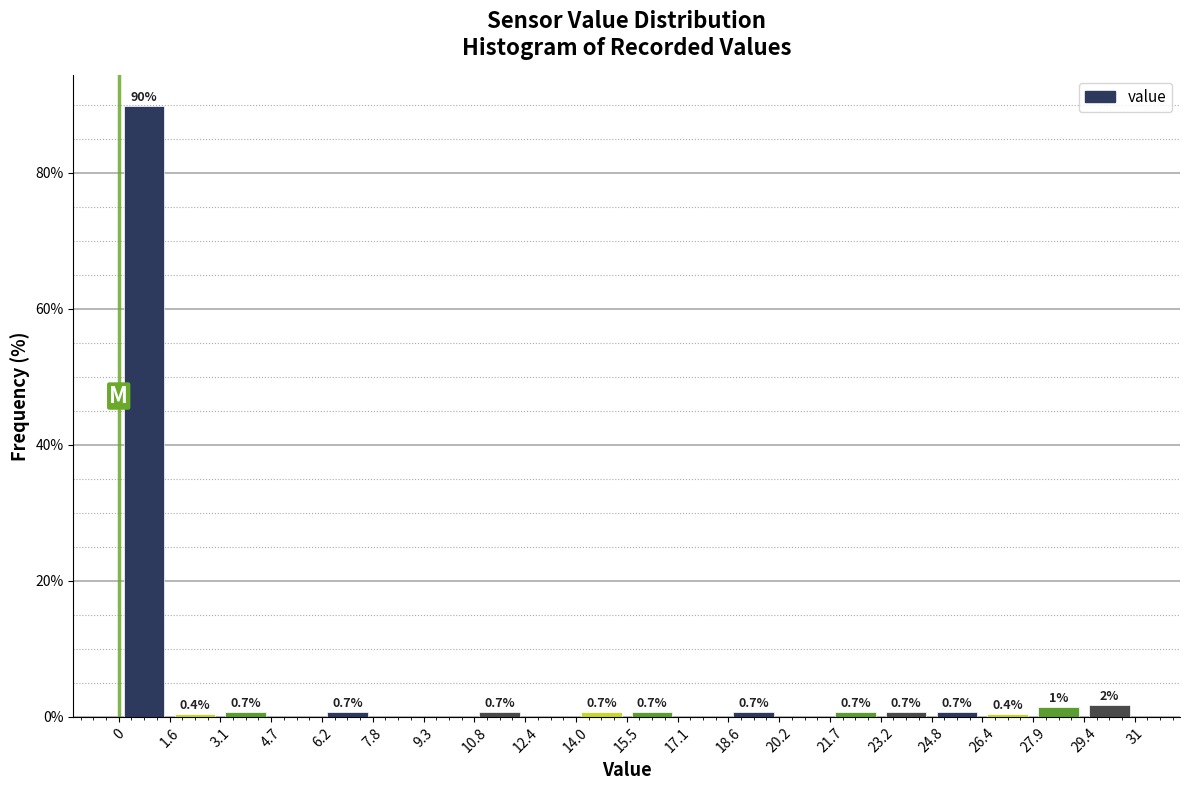

Which range on the x-axis has the tallest bar?

0 to 1.6